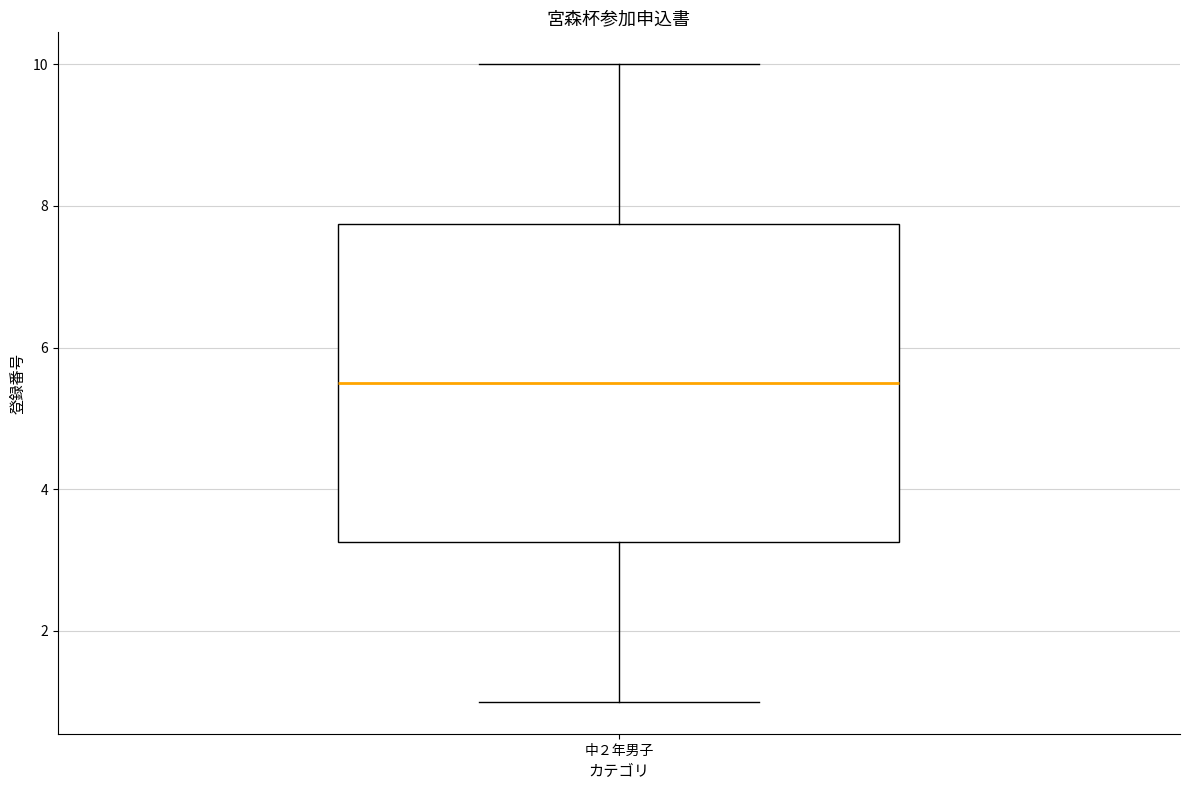

Transcribe this box plot: give where the median line is, the range the box spans, and where the two whiskers end, as read against the y-axis. The values are not printed on the chart, so give them approximately, as read against the axis.

median 5.6, box 3.2 to 7.8, whiskers 1.0 to 10.0